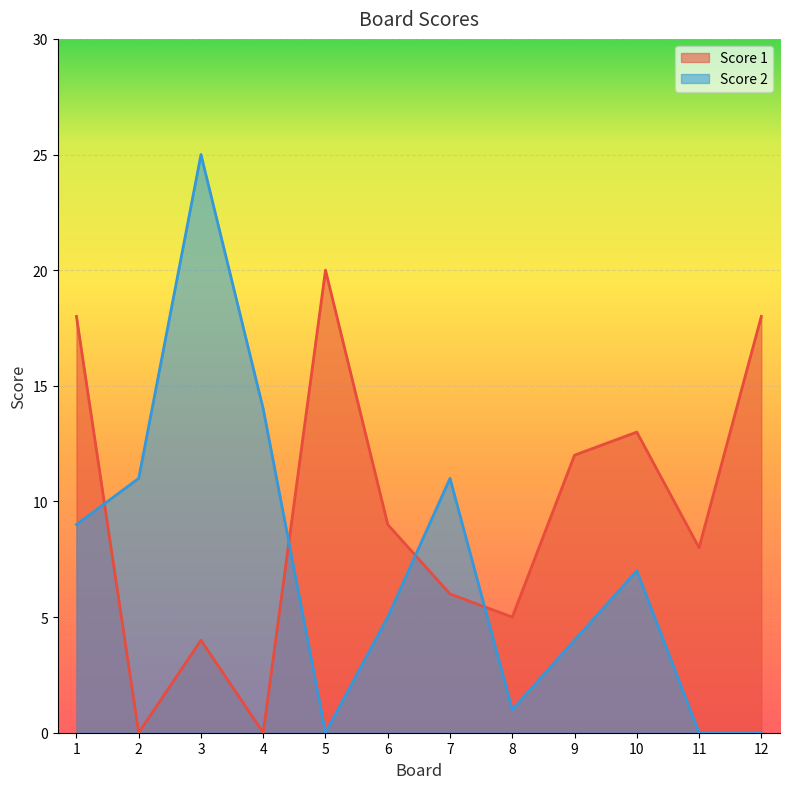

Which series has the largest total across all categories?

Score 1